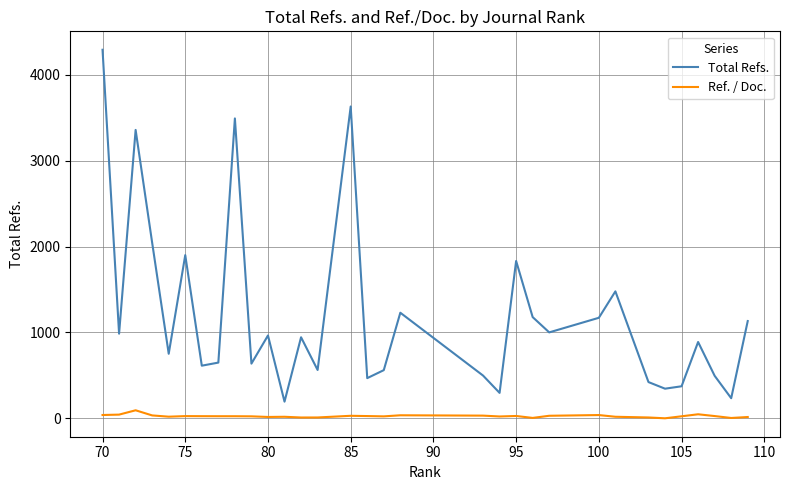

How many data points in Ref. / Doc. are less than 24?

16